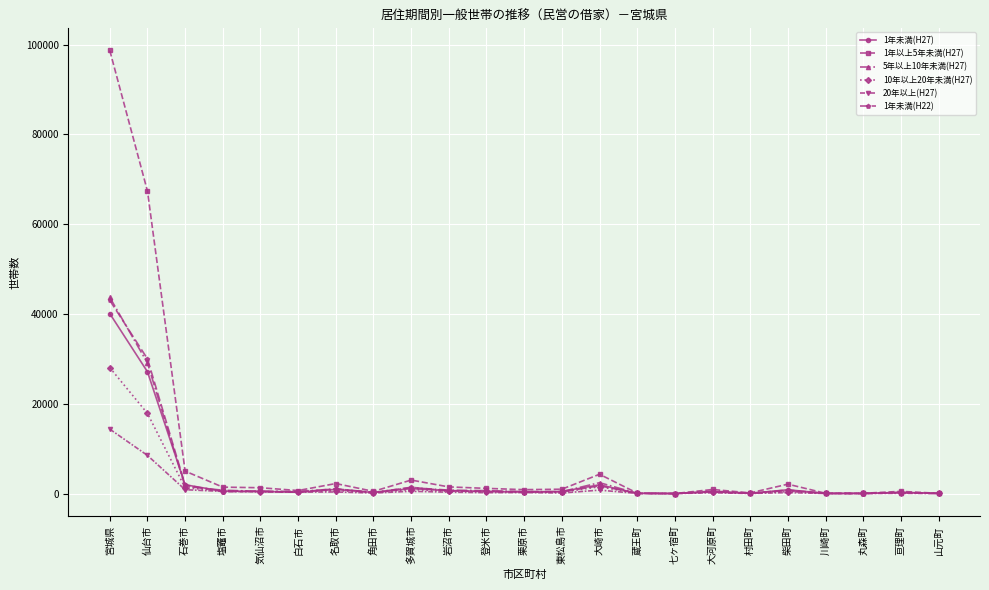

Which category has the highest value across all series?

宮城県